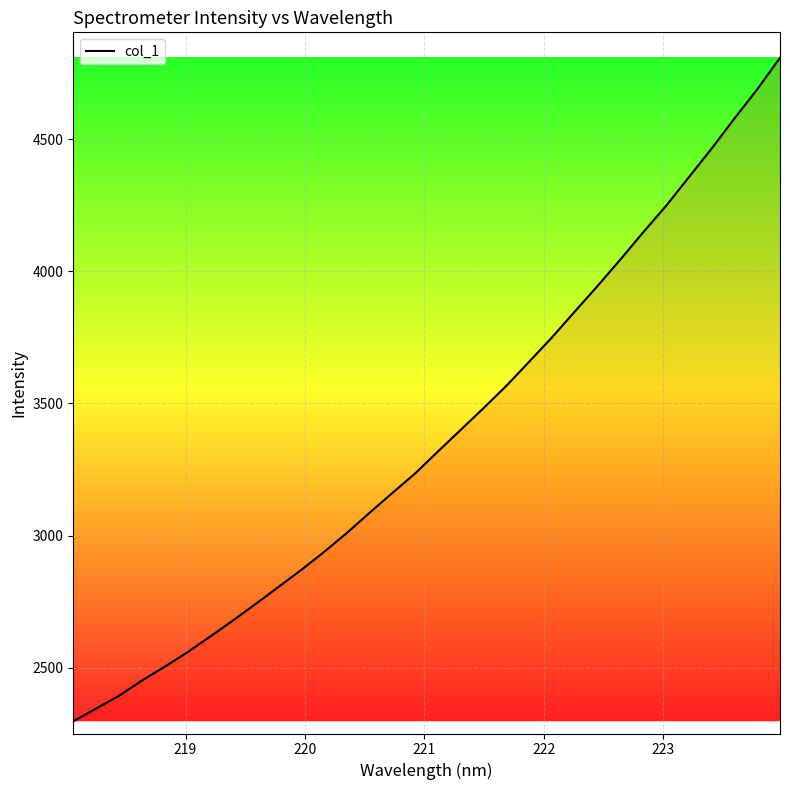

What is the smallest value displayed?

2298.1